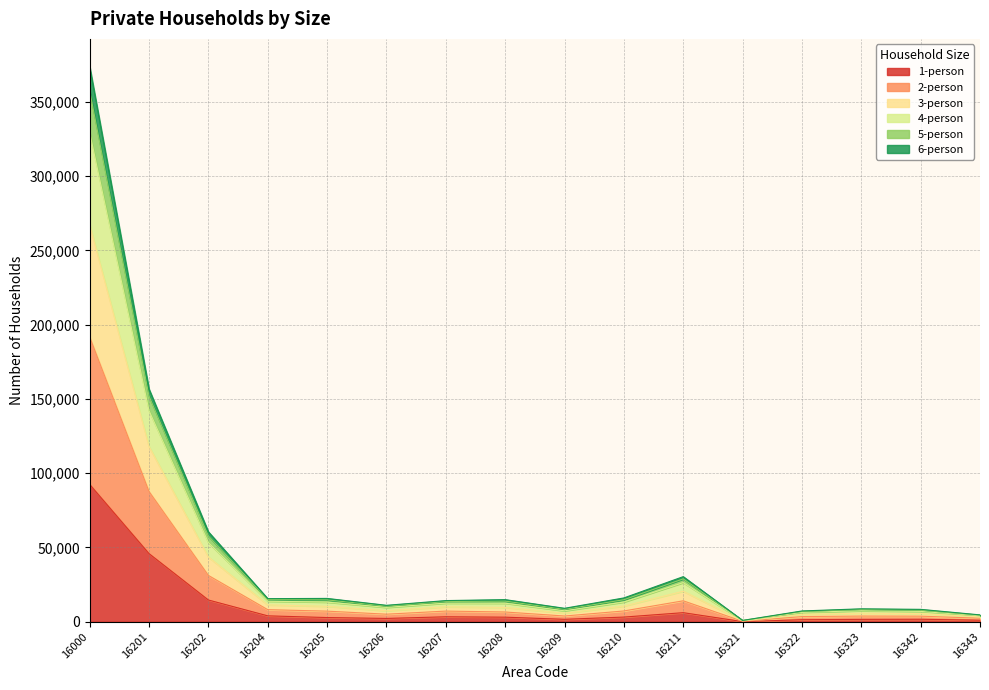

True or false: 1-person has more than 0 points higher than both neighbors.

True